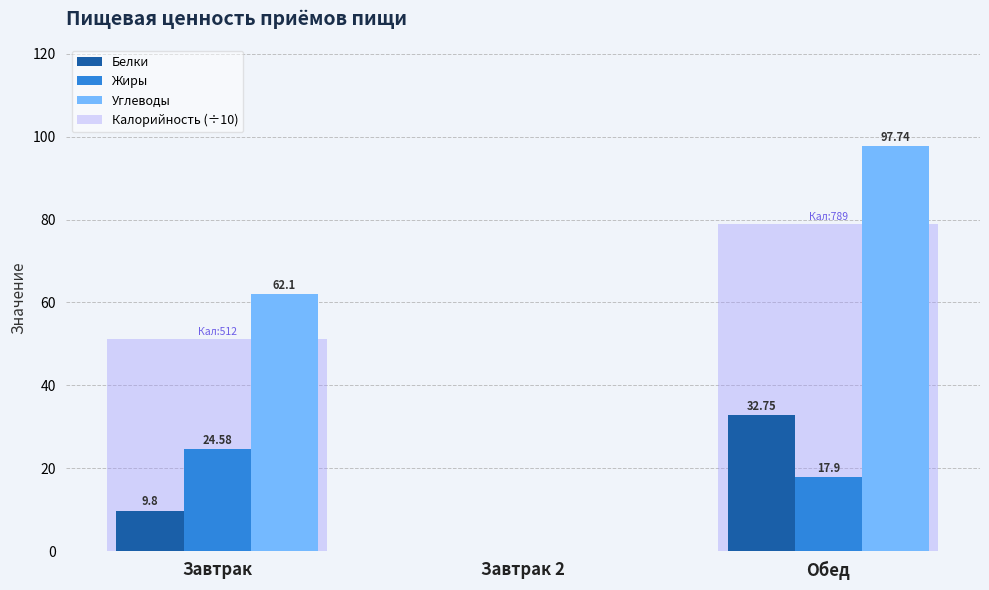

What is the average value of the Углеводы series?

53.3